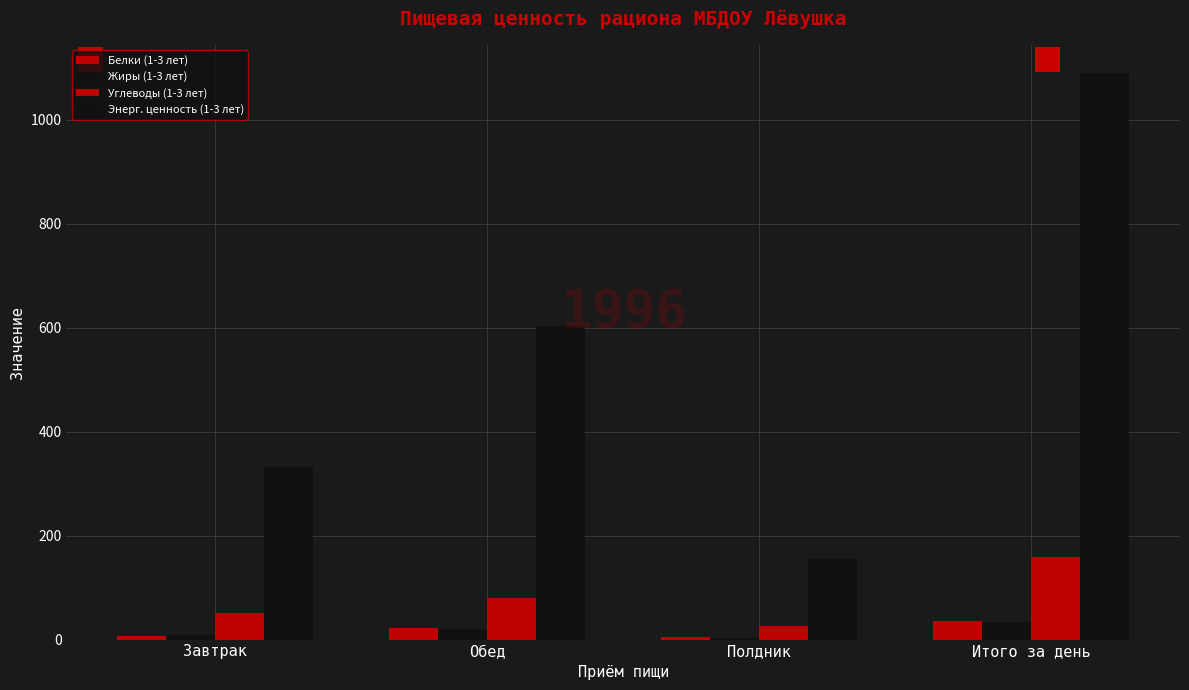

How many categories are shown in the chart?

4